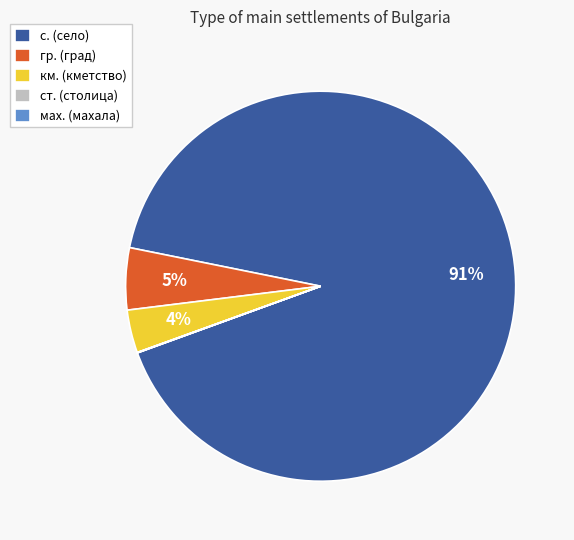

Is the sum of с. (село) and гр. (град) greater than half?

Yes